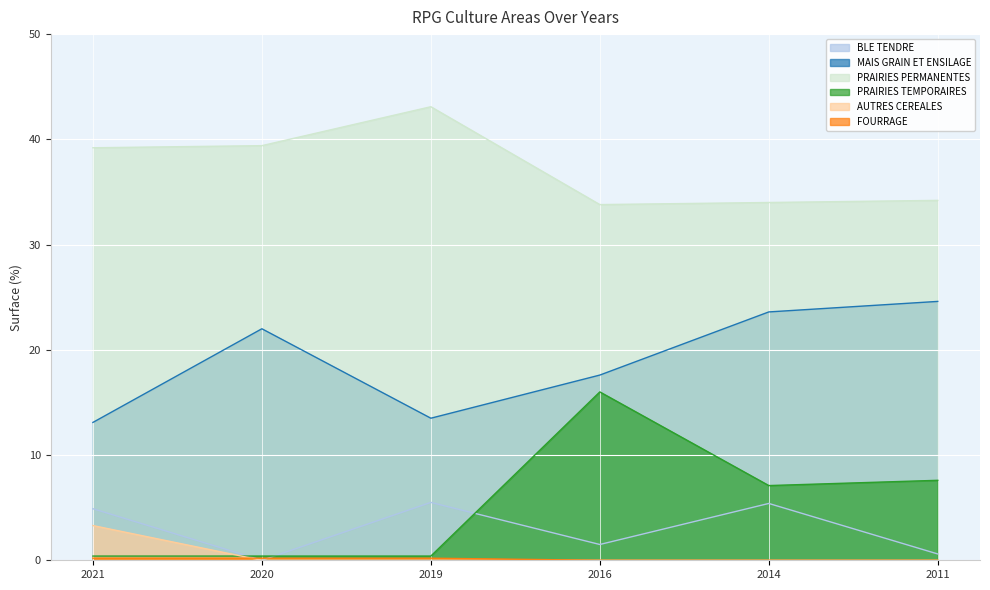

At which label does PRAIRIES PERMANENTES first exceed 39?

2021